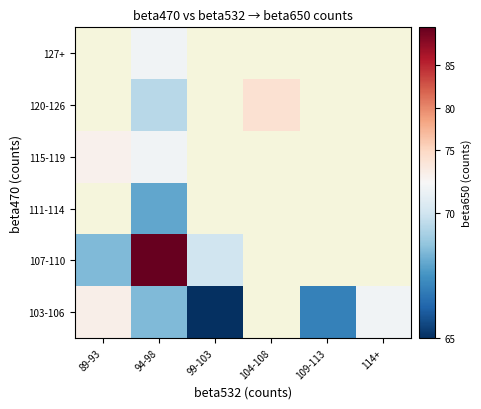

At which category is the sum across all series the highest?

94-98